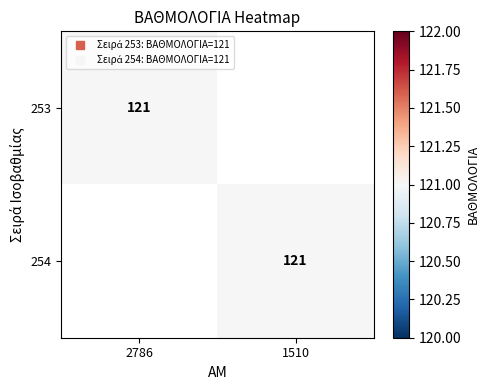

What is the maximum value shown in the chart?

121